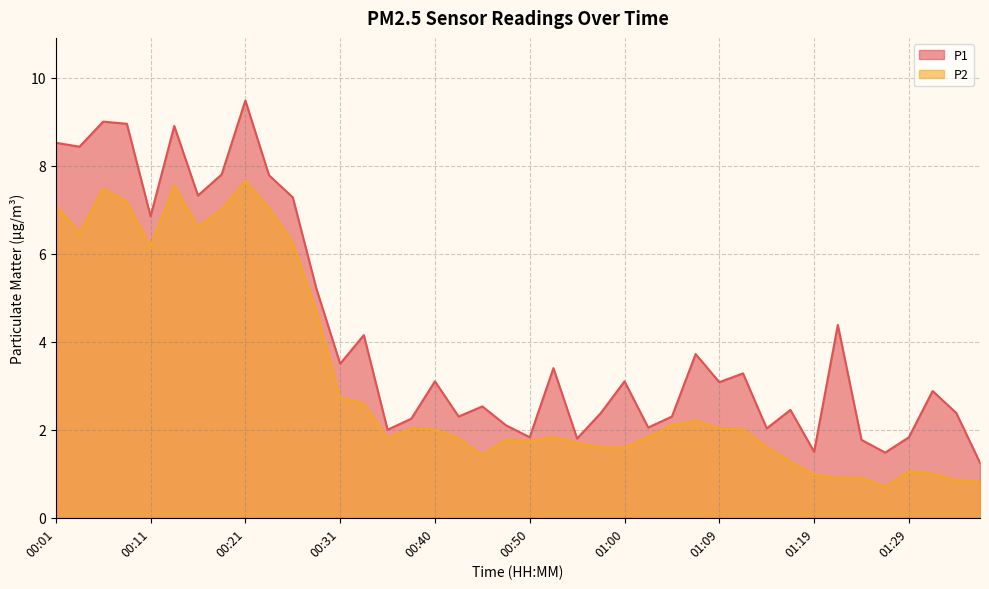

Reading right to left, extract all data points from this chart.

P1: 1.2	2.4	2.9	1.8	1.5	1.8	4.4	1.5	2.5	2.0	3.3	3.1	3.7	2.3	2.0	3.1	2.4	1.8	3.4	1.8	2.1	2.5	2.3	3.1	2.2	2.0	4.2	3.5	5.2	7.3	7.8	9.5	7.8	7.3	8.9	6.8	8.9	9.0	8.4	8.5
P2: 0.8	0.8	1.0	1.1	0.7	0.9	0.9	1.0	1.3	1.6	2.0	2.0	2.2	2.1	1.8	1.6	1.6	1.7	1.8	1.7	1.8	1.4	1.8	2.0	2.0	1.8	2.6	2.7	4.7	6.2	7.0	7.7	7.0	6.6	7.5	6.2	7.2	7.5	6.5	7.1